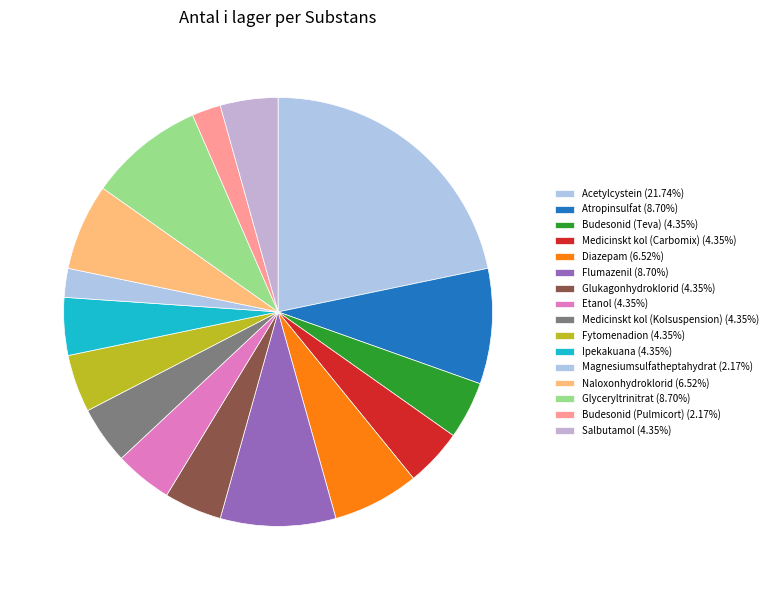

How many slices are in this pie chart?

16